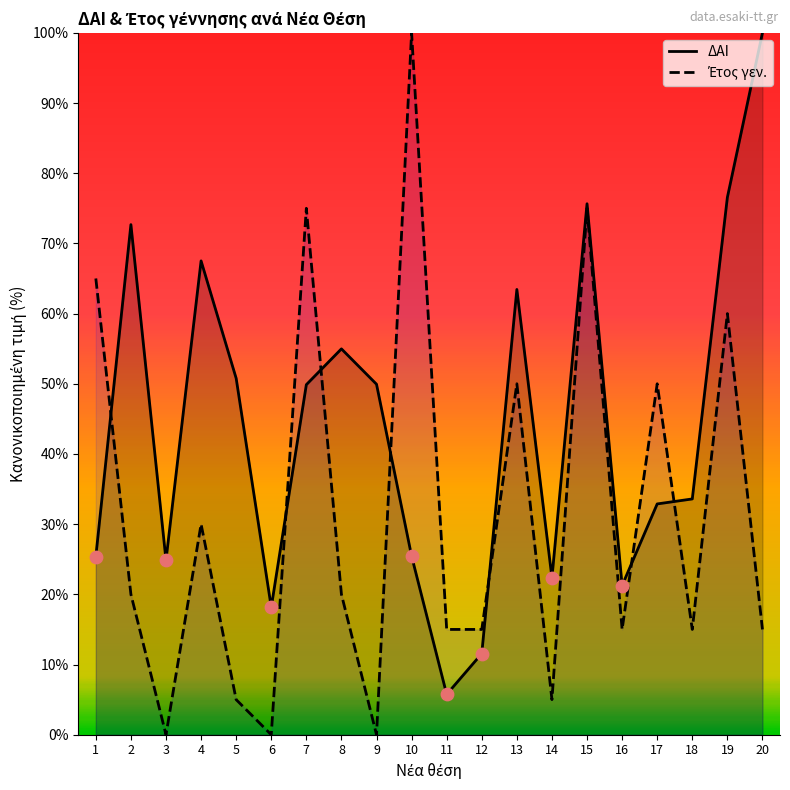

Is the value of ΔΑΙ at 15 greater than the value of Έτος γεν. at 19?

Yes